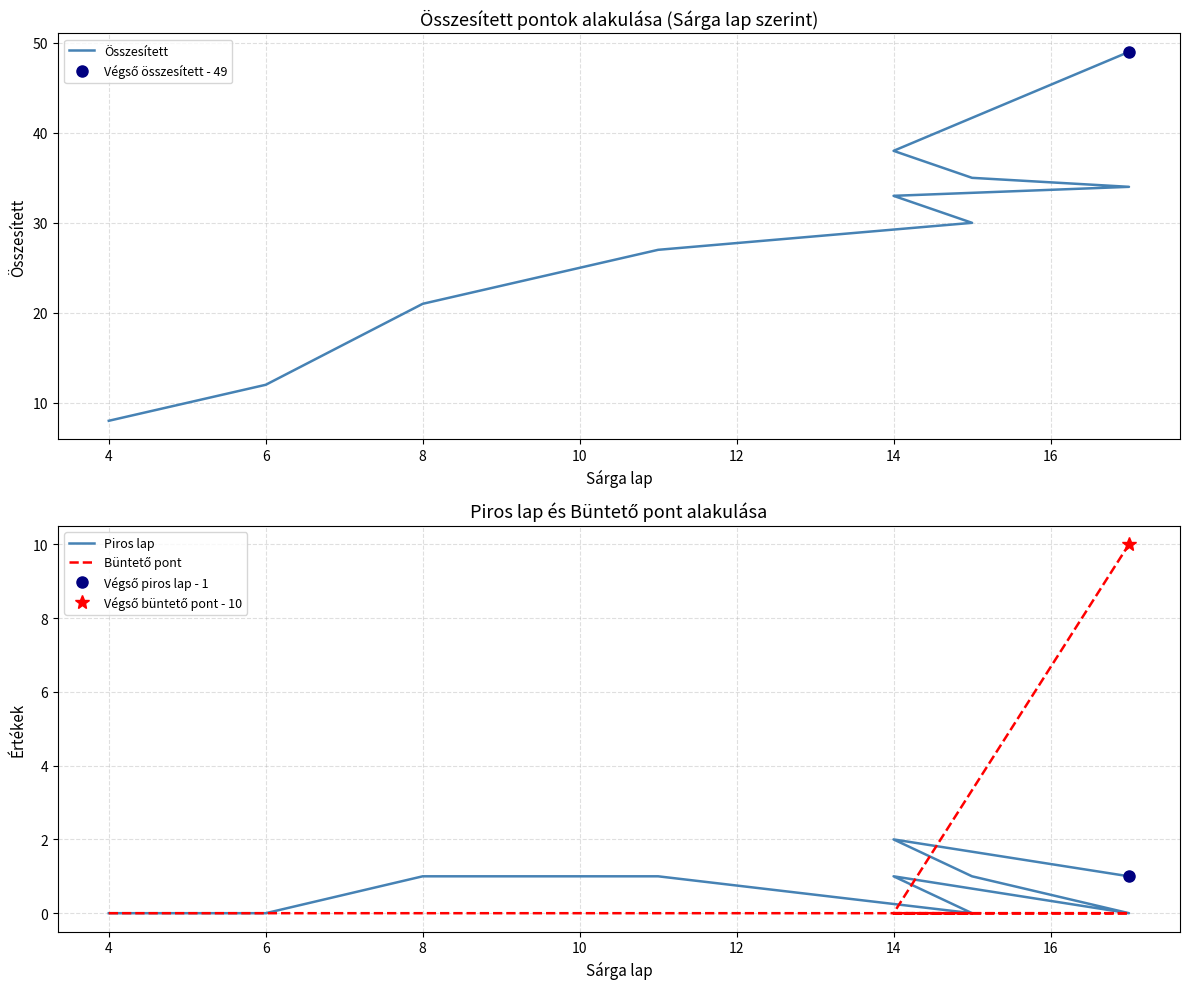

How many interior local peaks does the Piros lap series have?

2